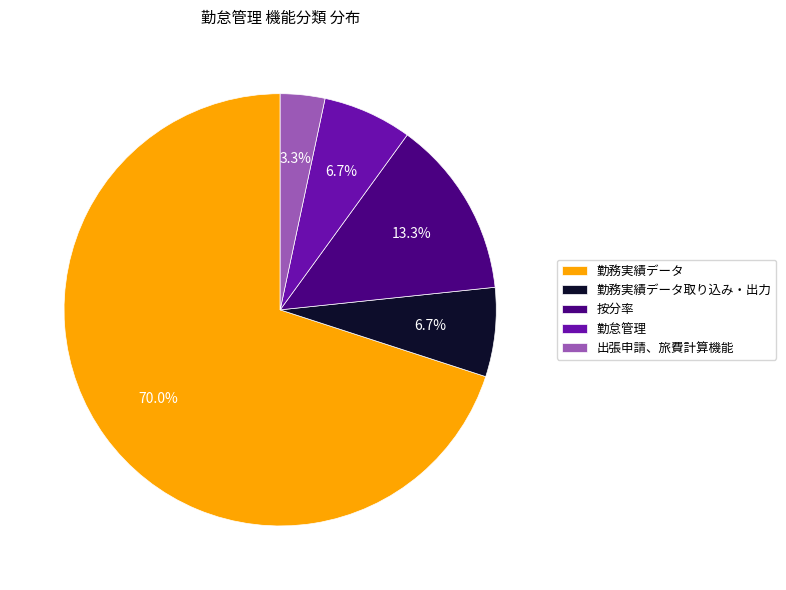

Which has a higher value, 出張申請、旅費計算機能 or 勤務実績データ?

勤務実績データ